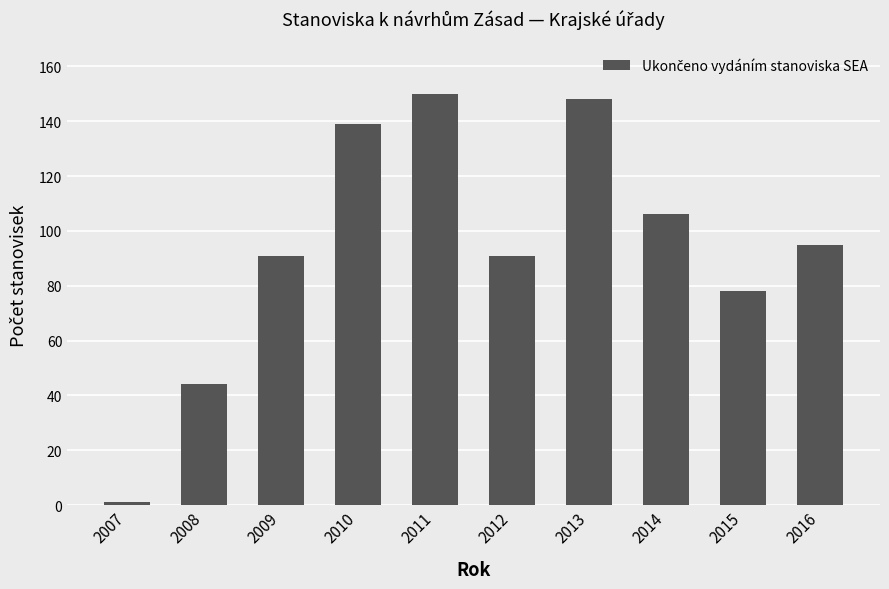

Which label corresponds to the smallest value in the chart?

2007